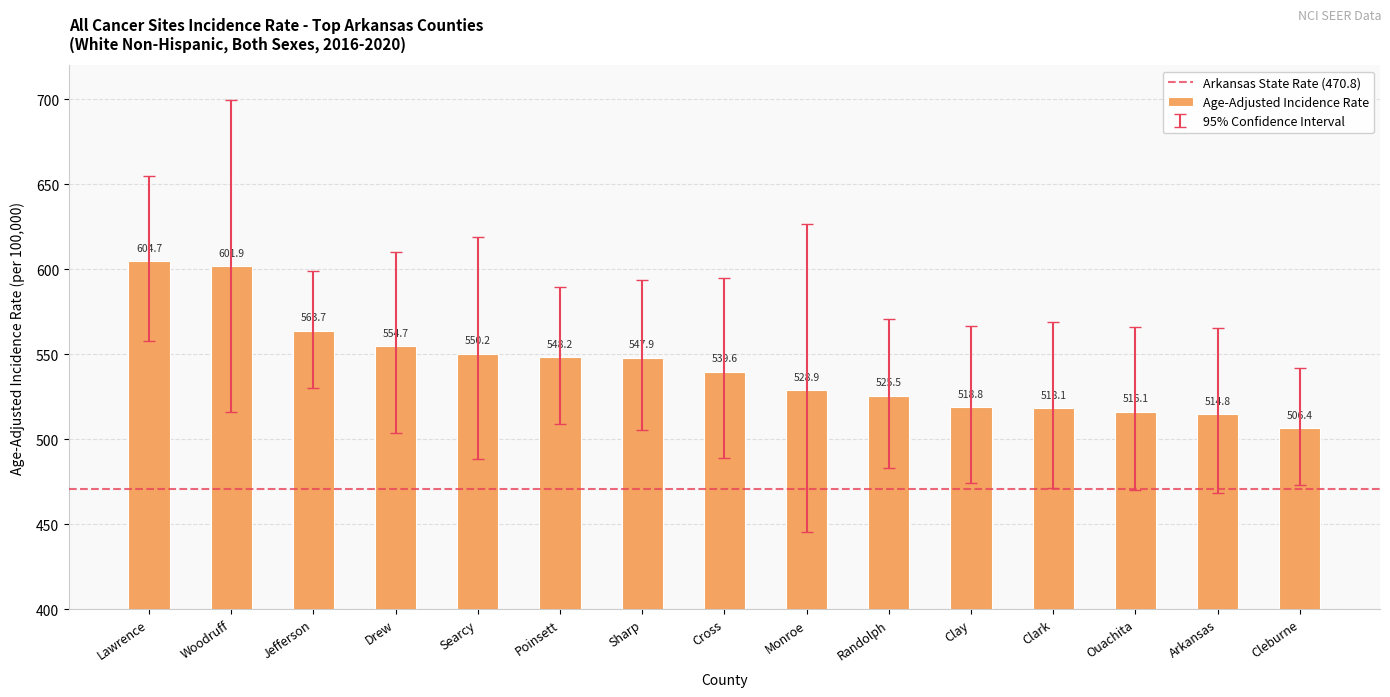

At which label is the value closest to 555?

Drew